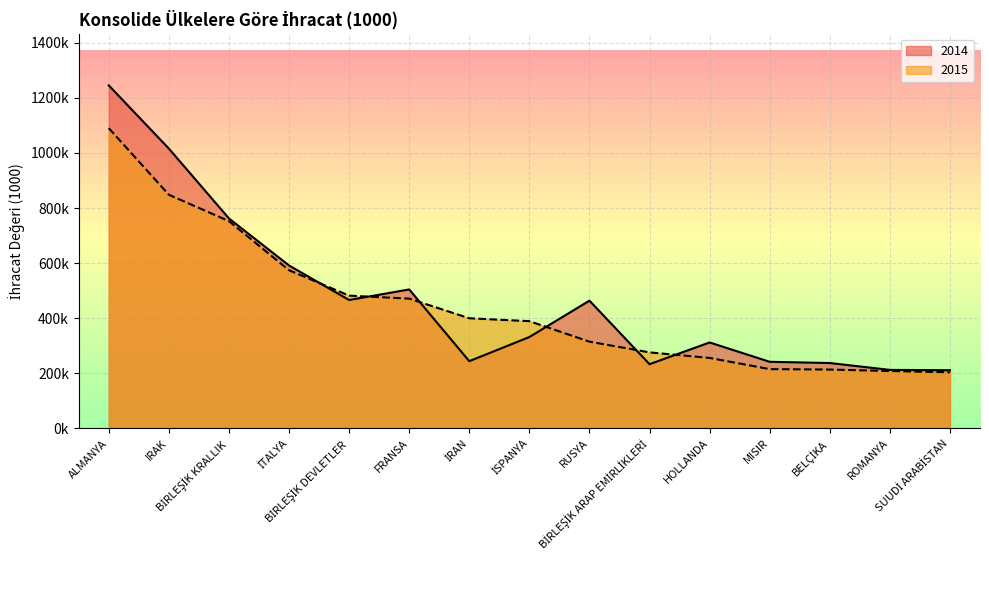

What position from the right is HOLLANDA?

5